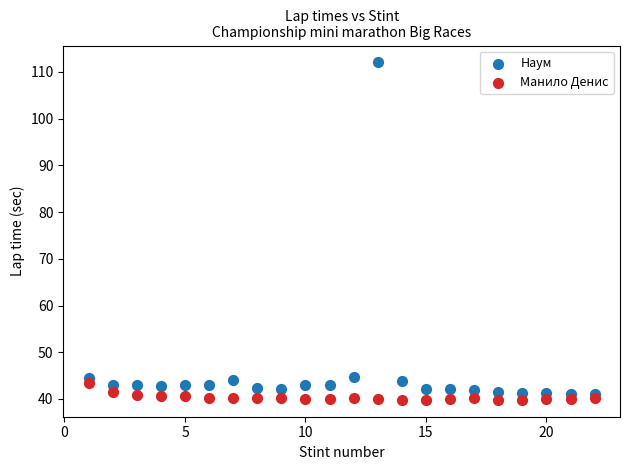

Across all data points, what is the range of X values (max minus min)?

21.0